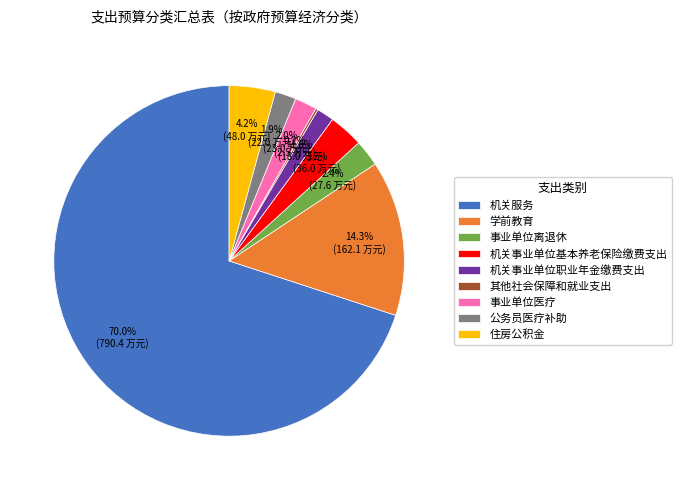

Approximately how many times larger is the value at 住房公积金 compared to 事业单位离退休?

1.7